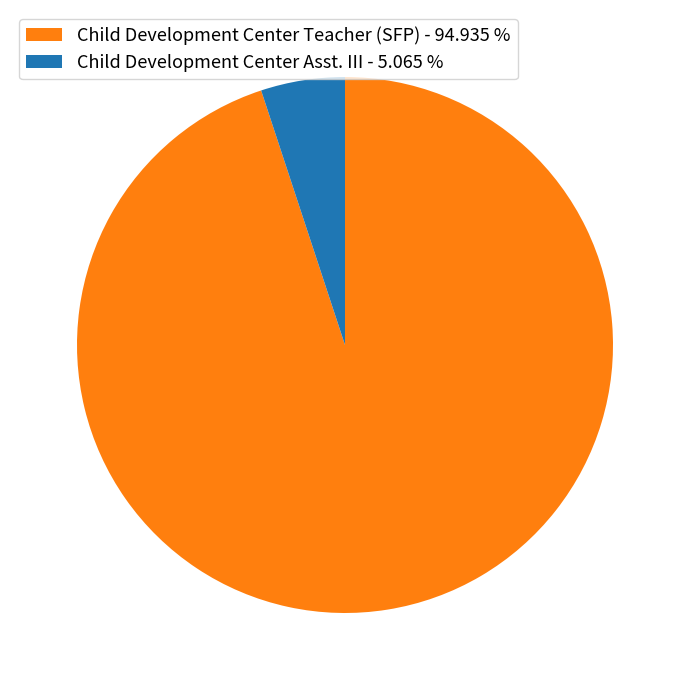

Rank the categories by value from highest to lowest.

Child Development Center Teacher (SFP), Child Development Center Asst. III